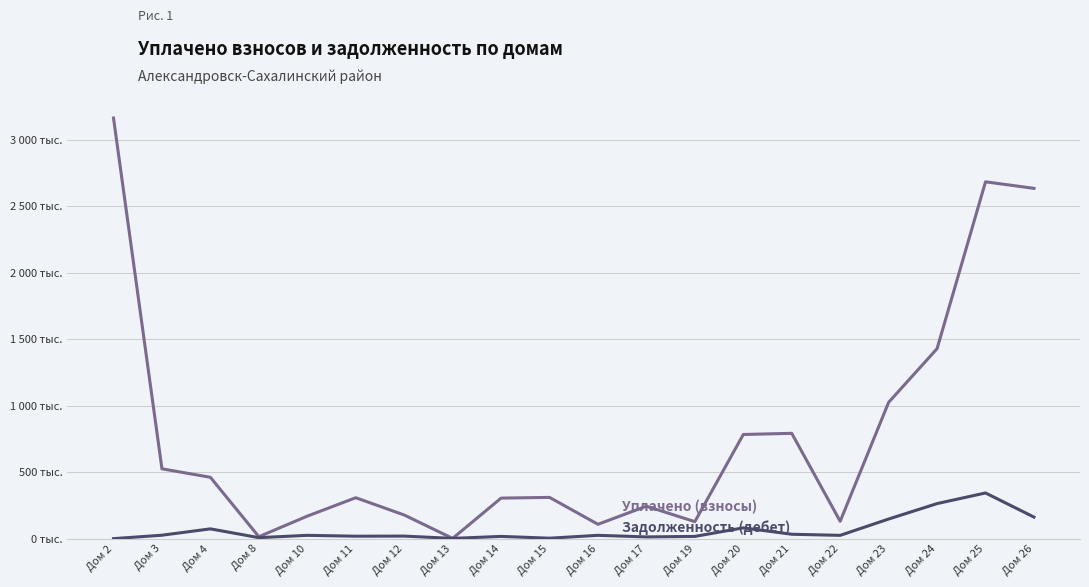

Does the chart have visible grid lines?

Yes